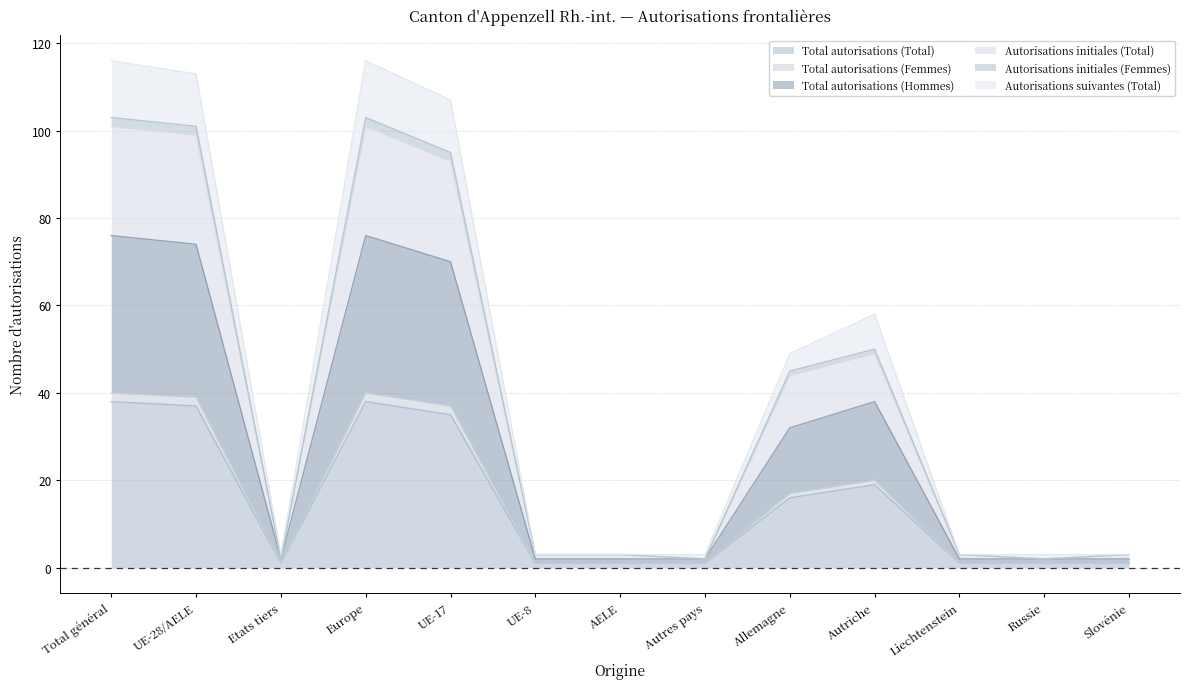

List the series in order of their peak value, highest first.

Autorisations suivantes (Total), Total autorisations (Femmes), Autorisations initiales (Total), Total autorisations (Hommes), Autorisations initiales (Femmes), Total autorisations (Total)